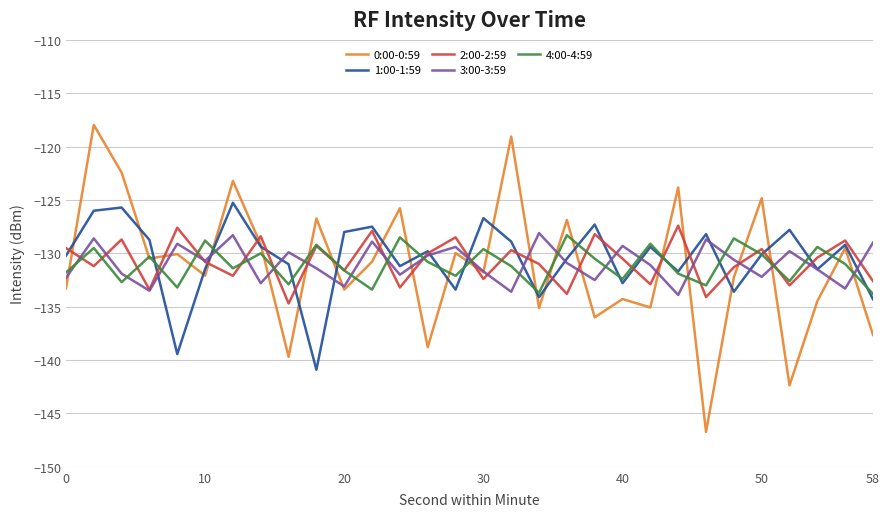

Is this an area chart (filled region under the line)?

No